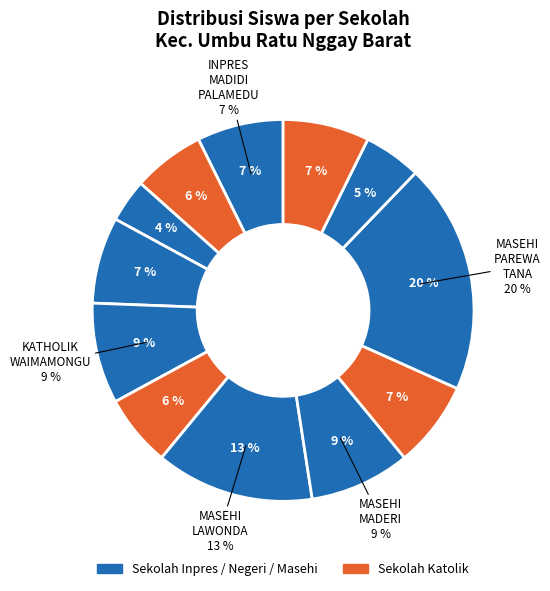

To the nearest percent, what portion does SD MASEHI MATAWAI PANDANG represent?

7%